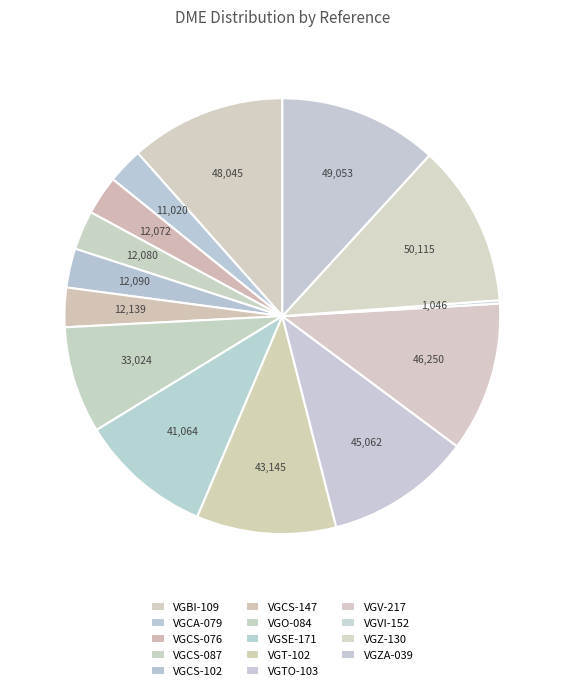

Does VGZA-039 account for over 50% of the chart?

No